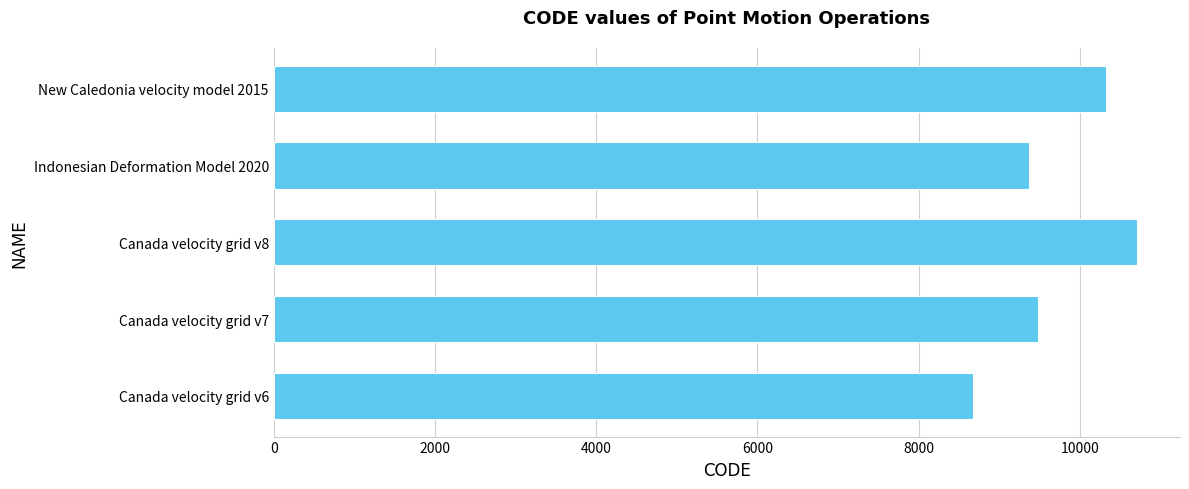

Is it true that the value at New Caledonia velocity model 2015 is 14512?

False